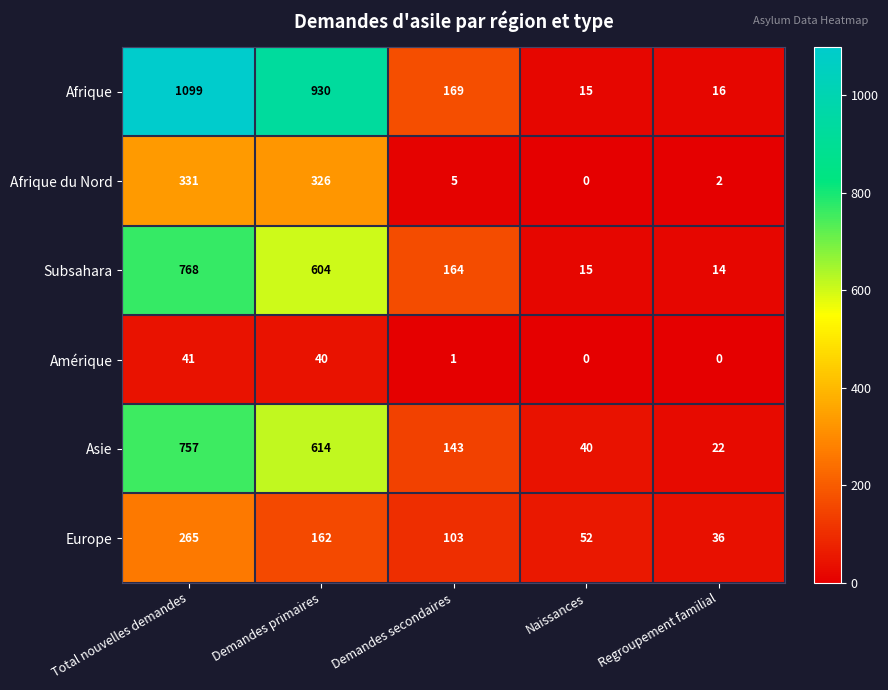

Between Demandes secondaires and Naissances, which series saw the biggest shift?

Afrique